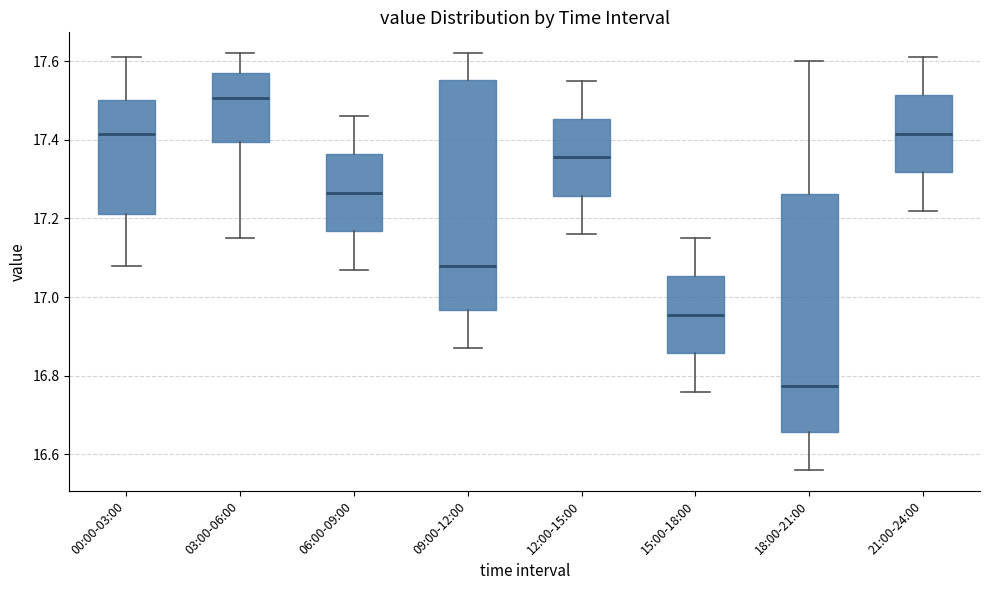

Reading left to right, transcribe this box plot: for each box, give where its median line is, the range the box spans, and where its two whiskers end, as read against the y-axis. The values are not printed on the chart, so give them approximately, as read against the axis.

00:00-03:00: median 17.42, box 17.22 to 17.50, whiskers 17.08 to 17.62
03:00-06:00: median 17.50, box 17.40 to 17.58, whiskers 17.16 to 17.62
06:00-09:00: median 17.26, box 17.16 to 17.36, whiskers 17.08 to 17.46
09:00-12:00: median 17.08, box 16.96 to 17.56, whiskers 16.88 to 17.62
12:00-15:00: median 17.36, box 17.26 to 17.46, whiskers 17.16 to 17.56
15:00-18:00: median 16.96, box 16.86 to 17.06, whiskers 16.76 to 17.16
18:00-21:00: median 16.78, box 16.66 to 17.26, whiskers 16.56 to 17.60
21:00-24:00: median 17.42, box 17.32 to 17.52, whiskers 17.22 to 17.62